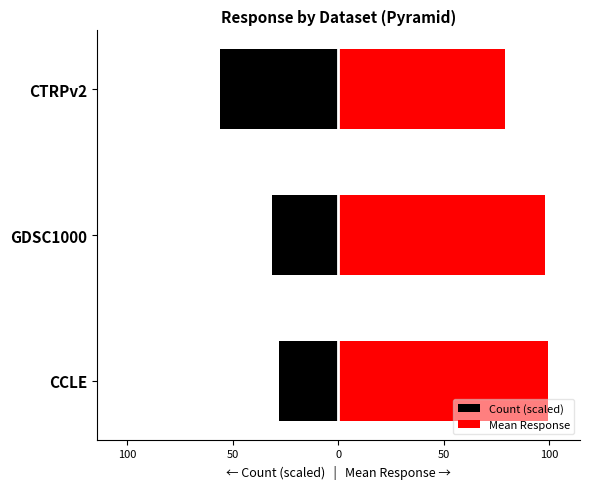

How many groups of bars are there?

3